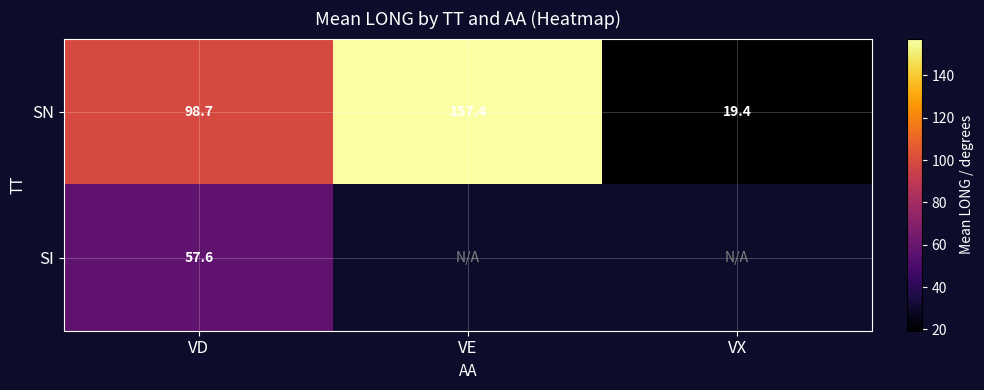

Is it true that SN equals 19.4 at VX?

True